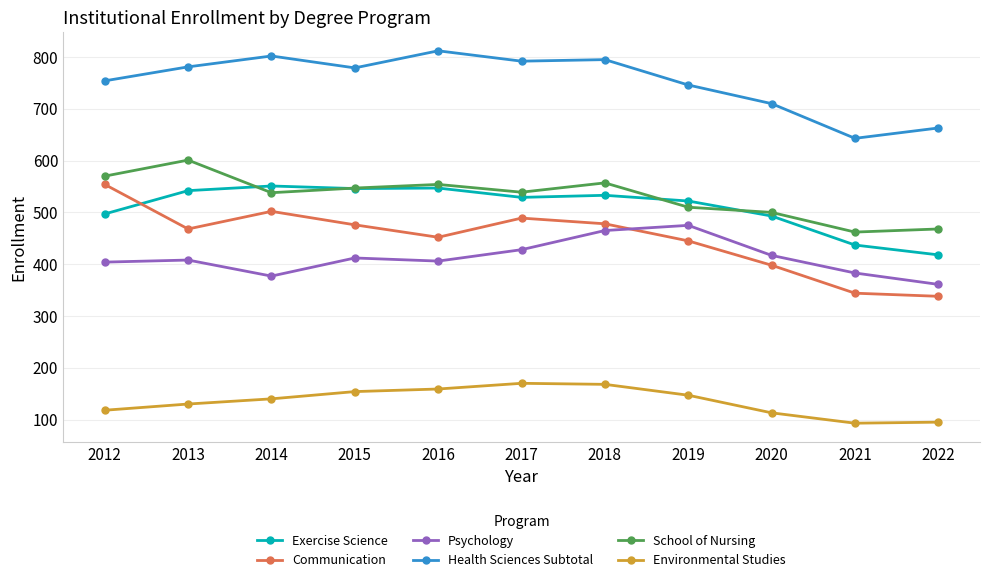

What is the value of the Exercise Science point at the 10th from the left?

437